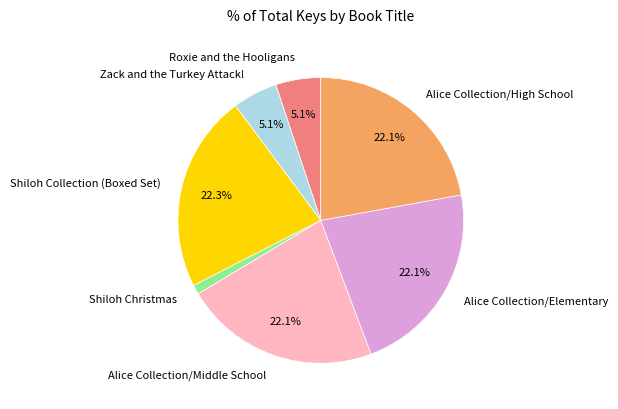

Between Shiloh Christmas and Roxie and the Hooligans, which is larger?

Roxie and the Hooligans